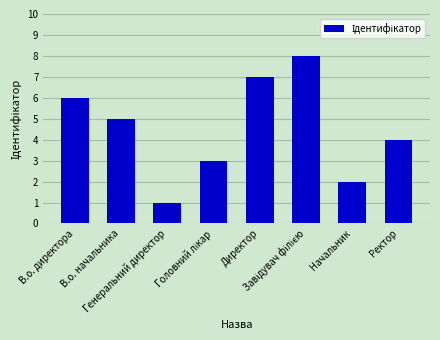

What is the maximum value shown in the chart?

8